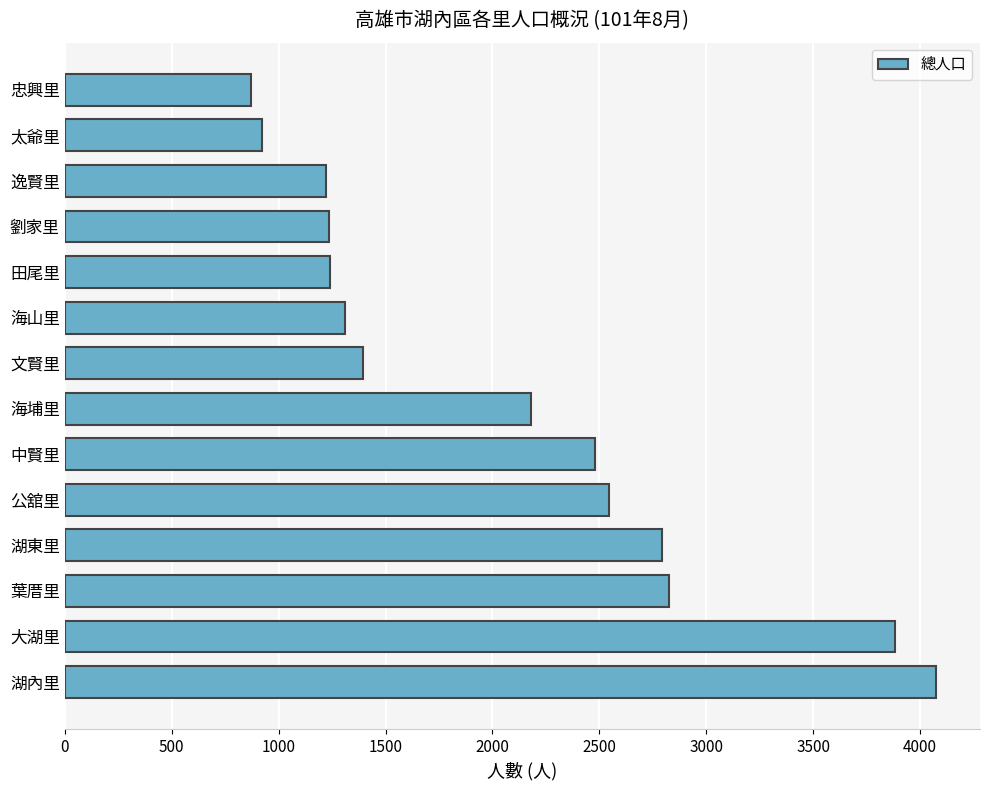

What is the minimum value shown in the chart?

872